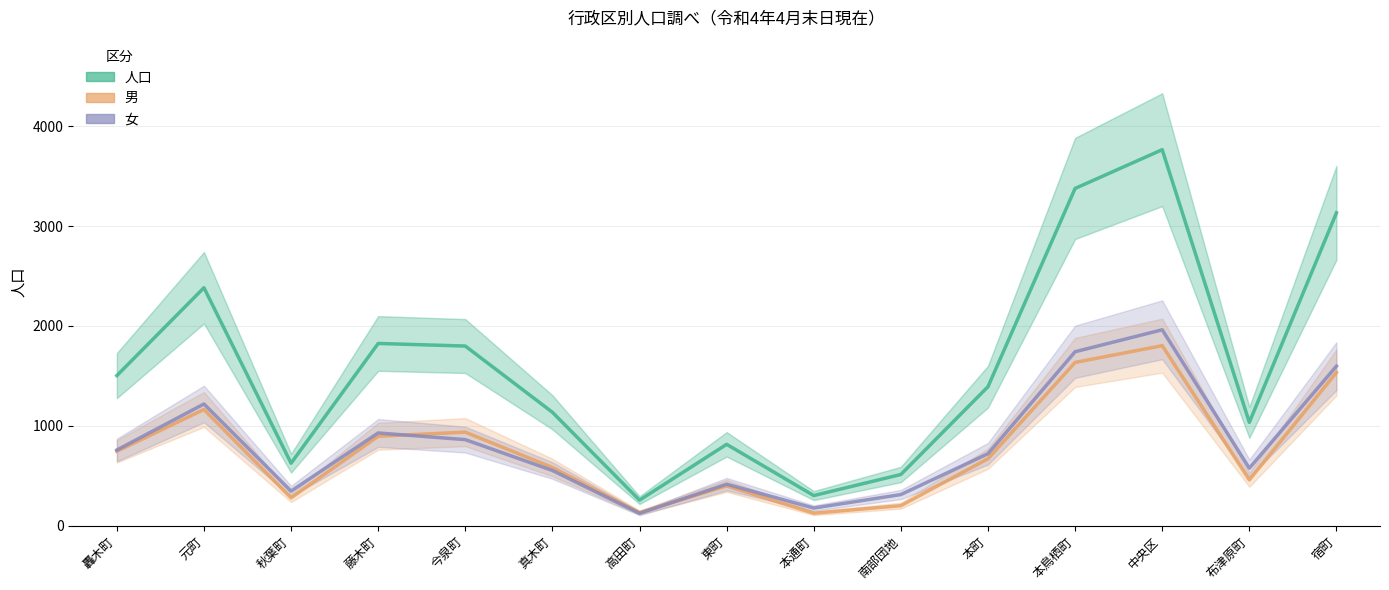

True or false: 女 has more than 0 points higher than both neighbors.

True